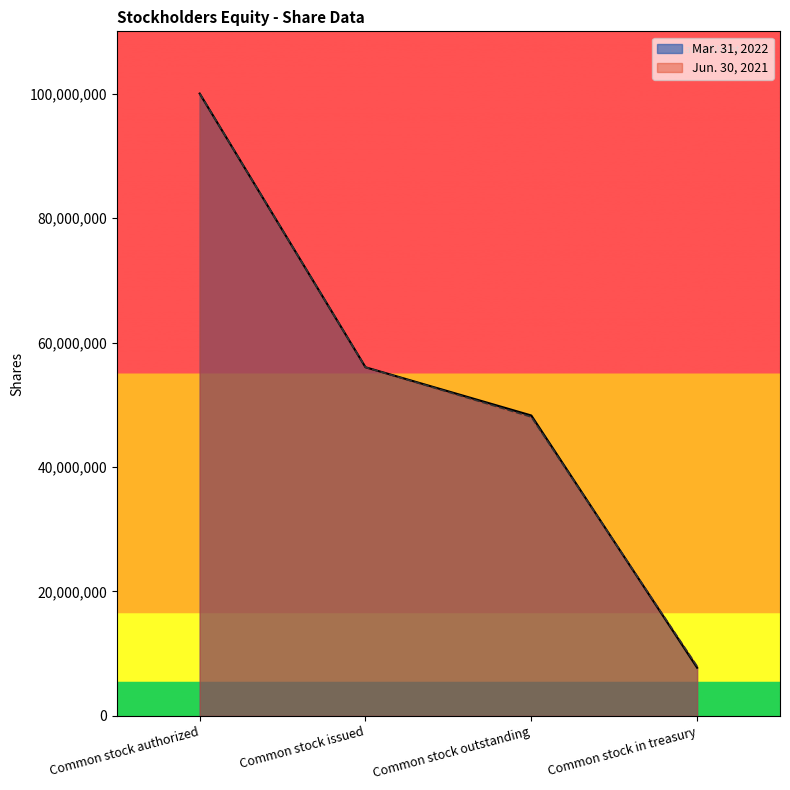

How many series are shown in this chart?

2